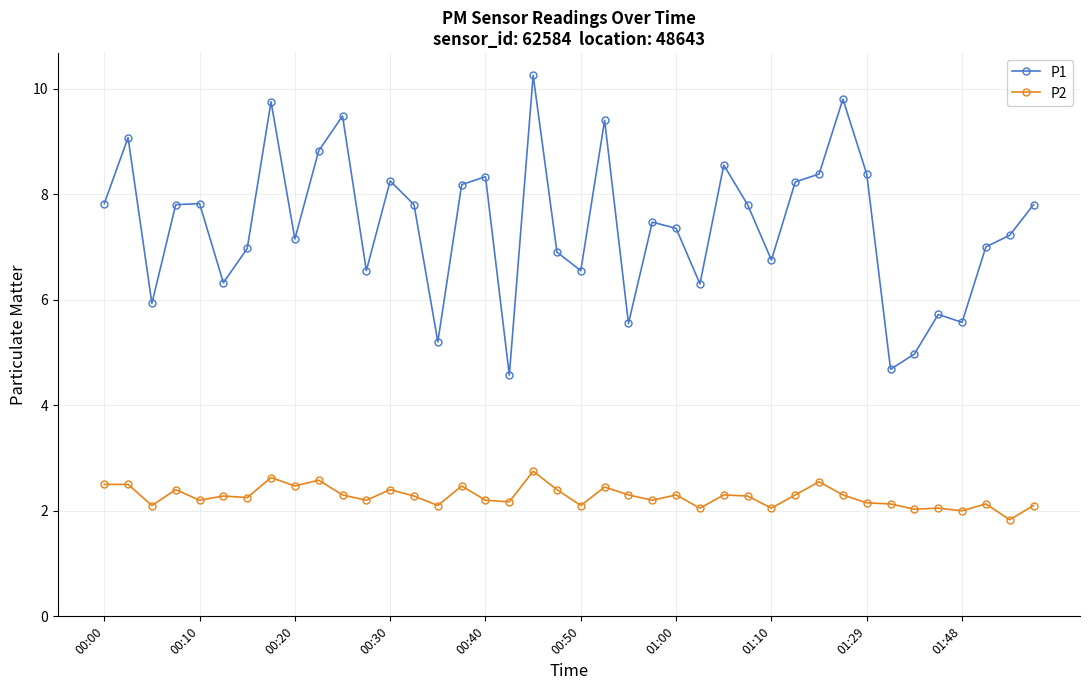

Which series has the largest total across all categories?

P1